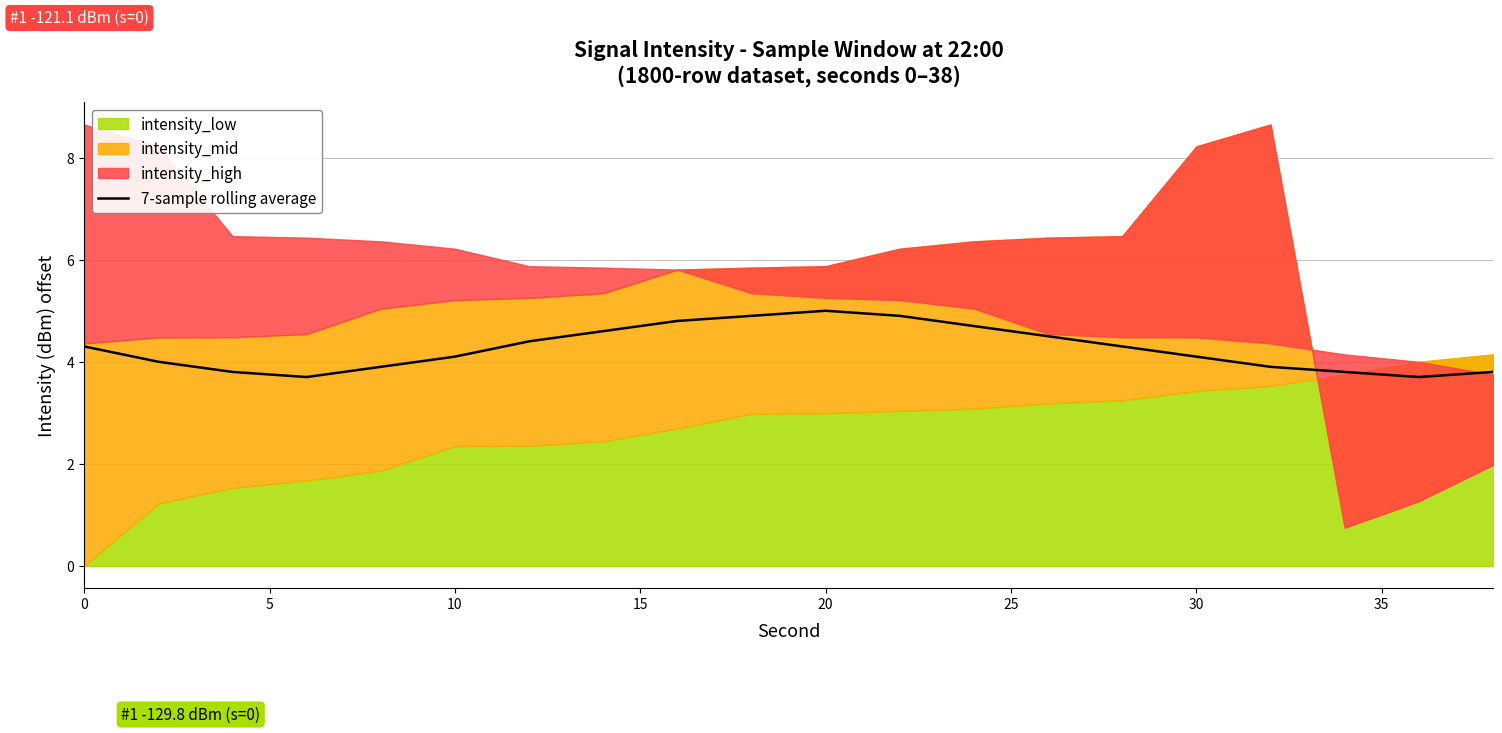

Reading left to right, what are all the values shown in this chart?

4.3	4.0	3.8	3.7	3.9	4.1	4.4	4.6	4.8	4.9	5.0	4.9	4.7	4.5	4.3	4.1	3.9	3.8	3.7	3.8